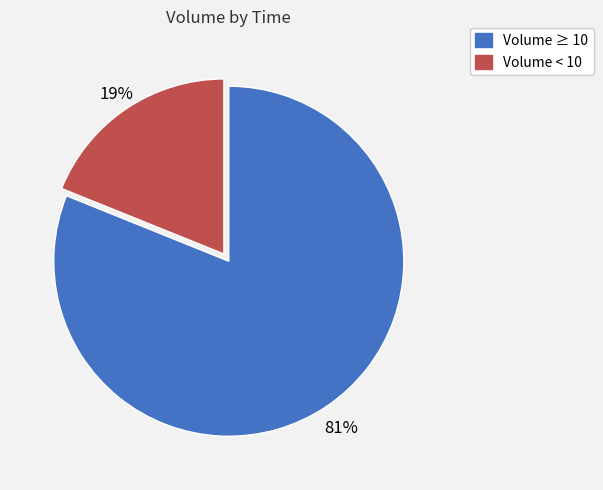

To the nearest percent, what is the average slice percentage?

50%